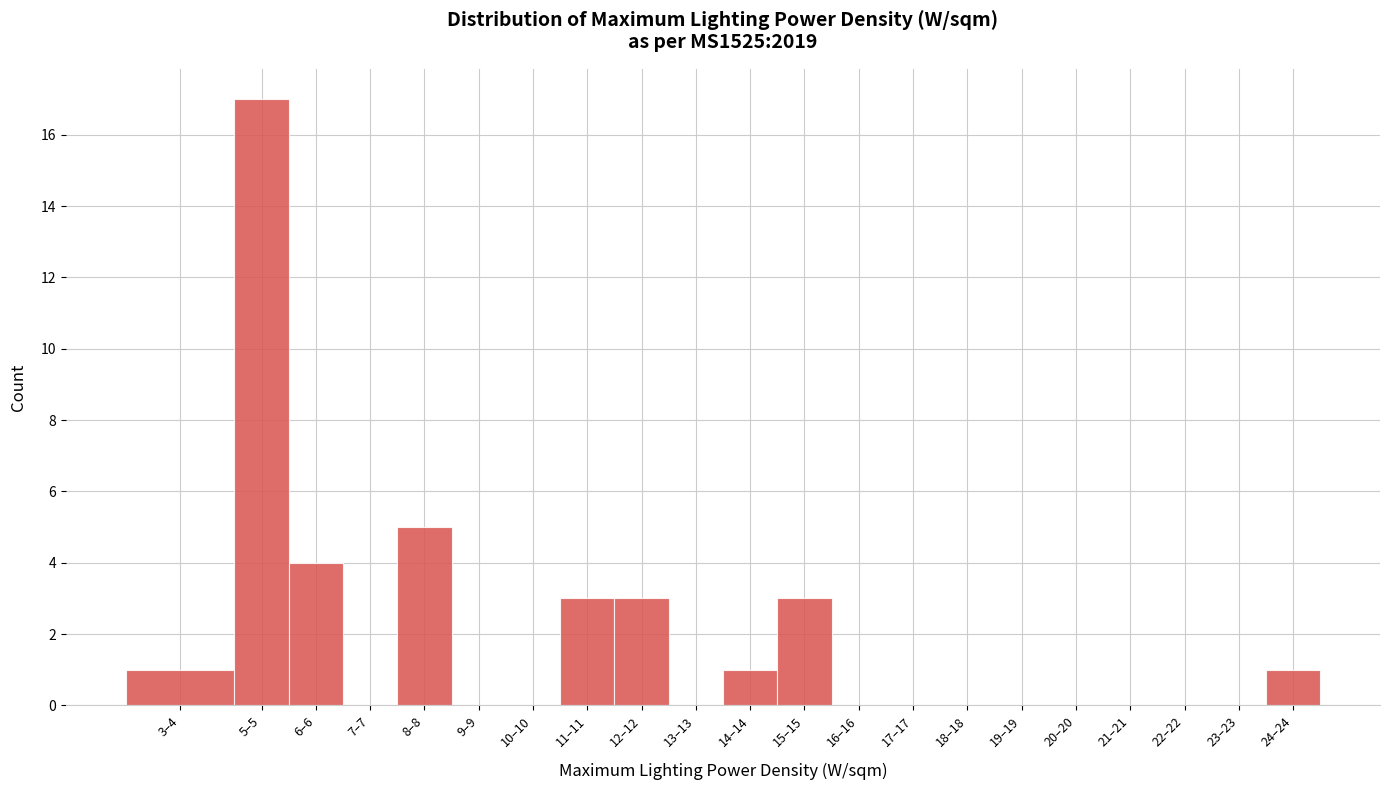

Reading right to left, extract all data points from this chart.

24–24=1	23–23=0	22–22=0	21–21=0	20–20=0	19–19=0	18–18=0	17–17=0	16–16=0	15–15=3	14–14=1	13–13=0	12–12=3	11–11=3	10–10=0	9–9=0	8–8=5	7–7=0	6–6=4	5–5=17	3–4=1